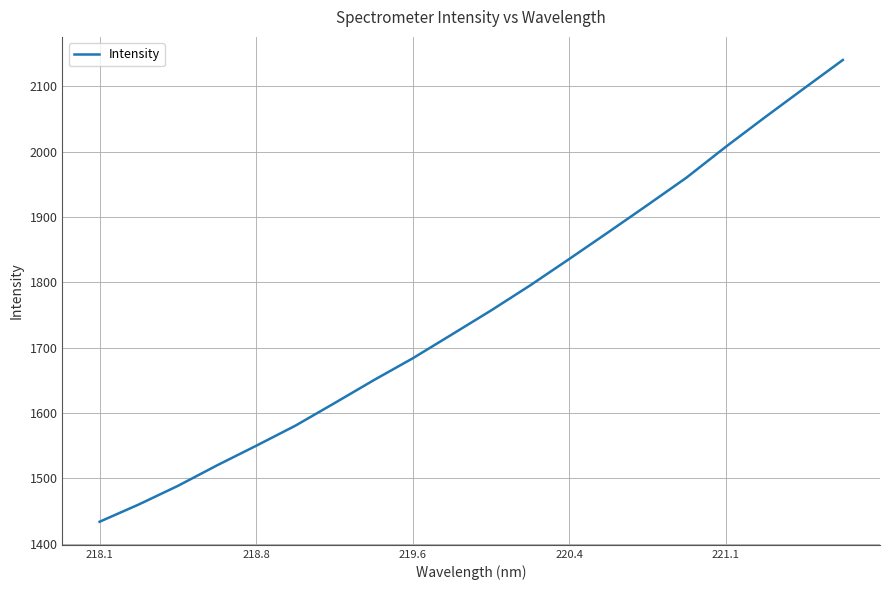

What is the minimum value shown in the chart?

1433.5